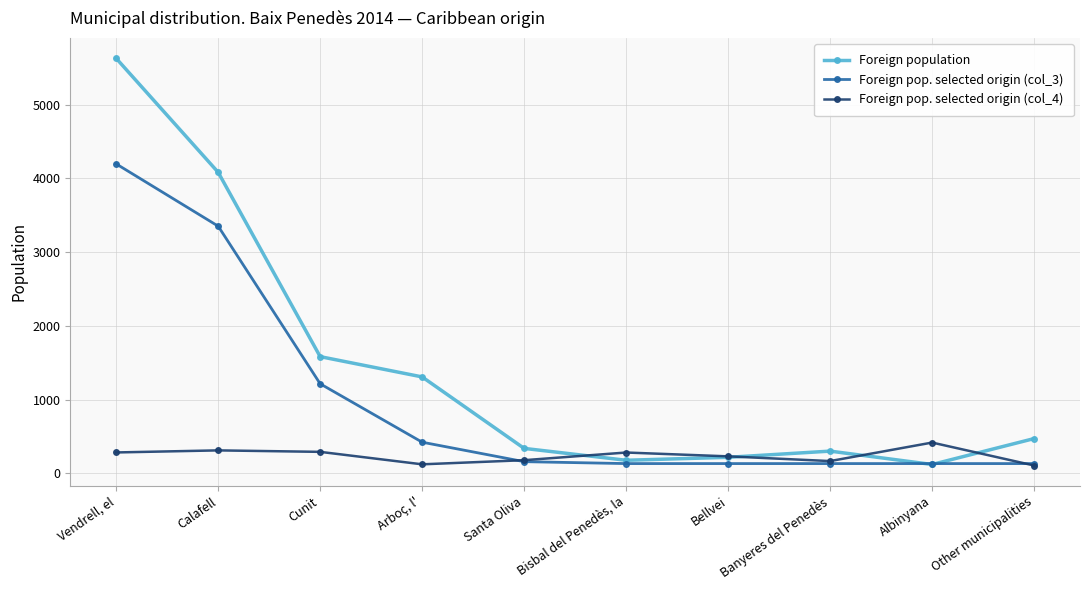

The Foreign pop. selected origin (col_3) series shows 422 at Arboç, l'. True or false?

True